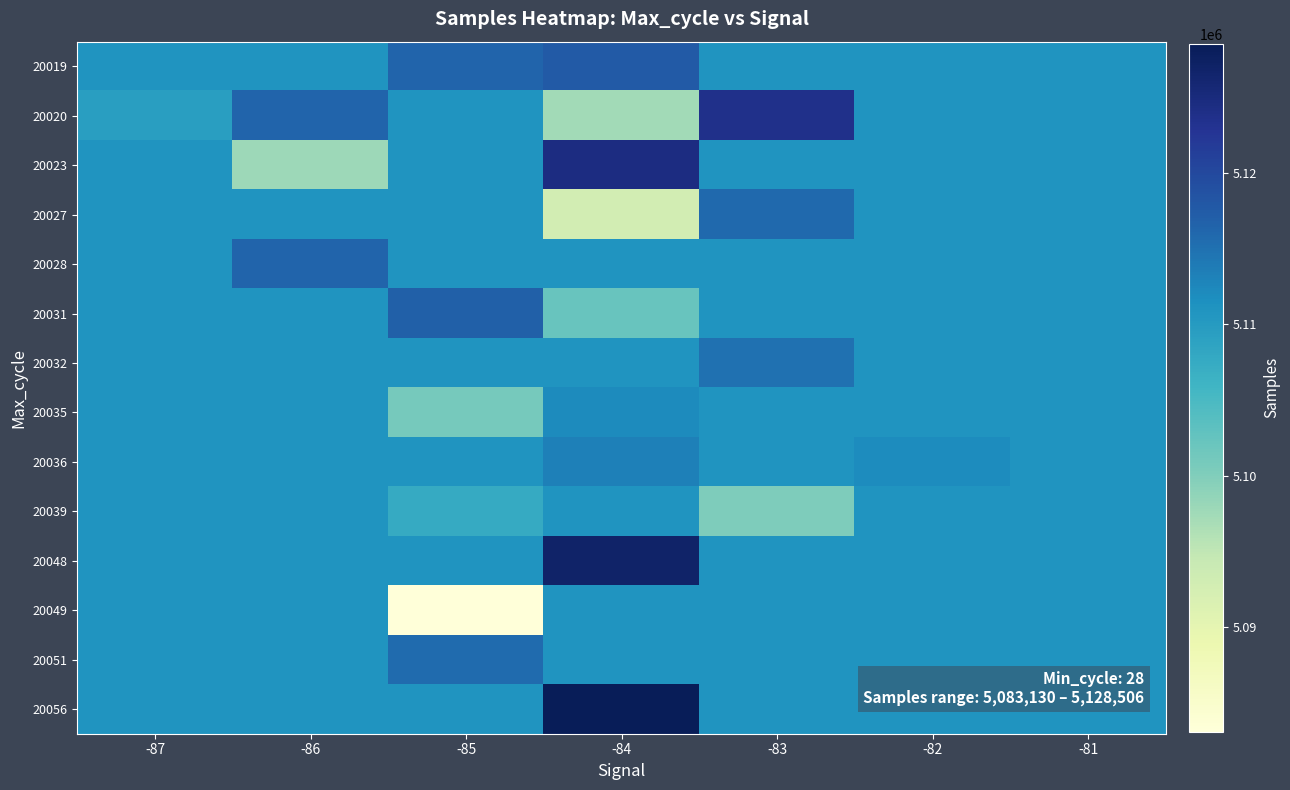

Which category has the highest value across all series?

-84